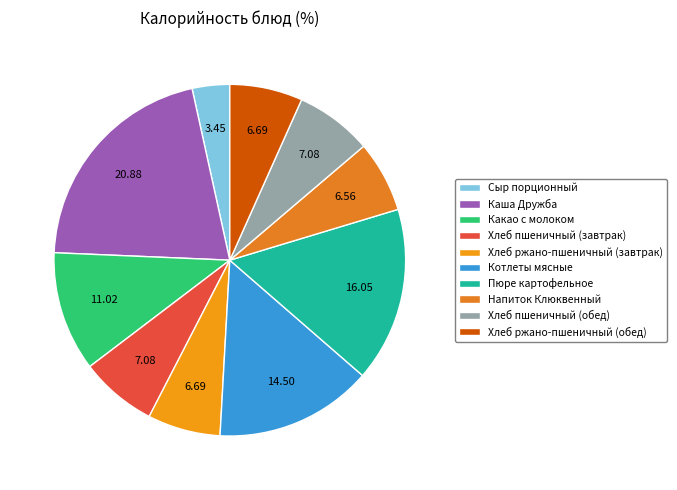

What percentage is the Каша Дружба slice, to the nearest percent?

21%